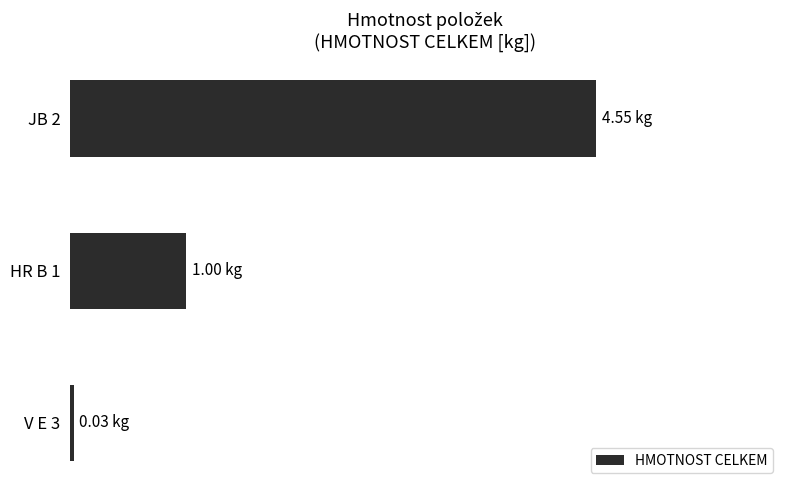

Does the chart contain any negative values?

No